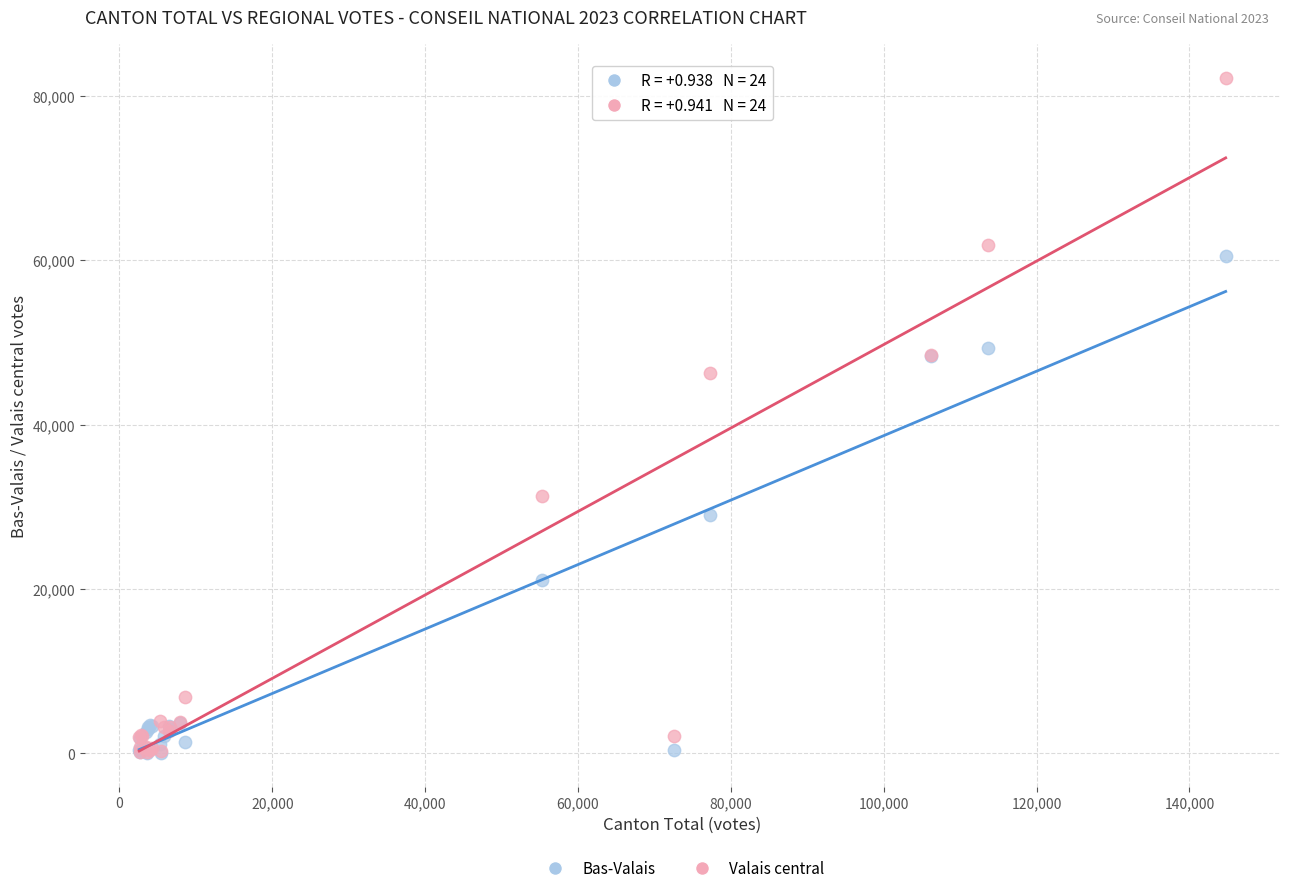

Across all series, what Y value is closest to 41146?

46229